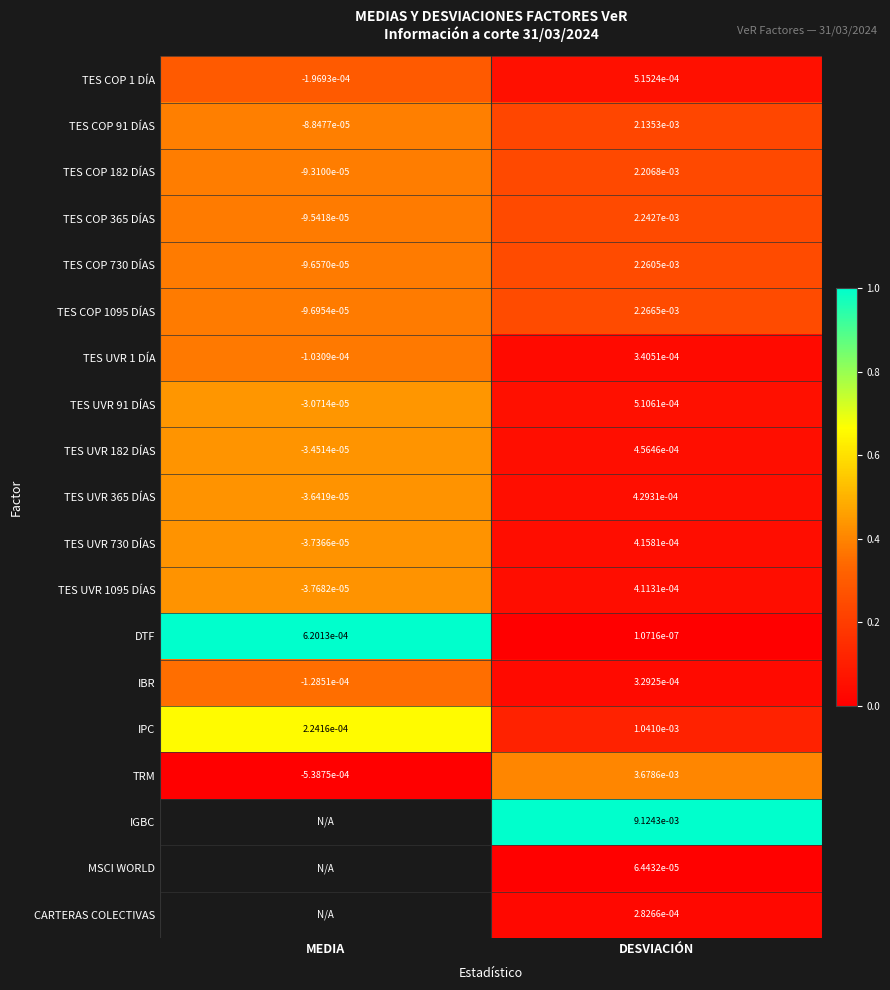

At which label does TES COP 365 DÍAS first exceed 0?

DESVIACIÓN